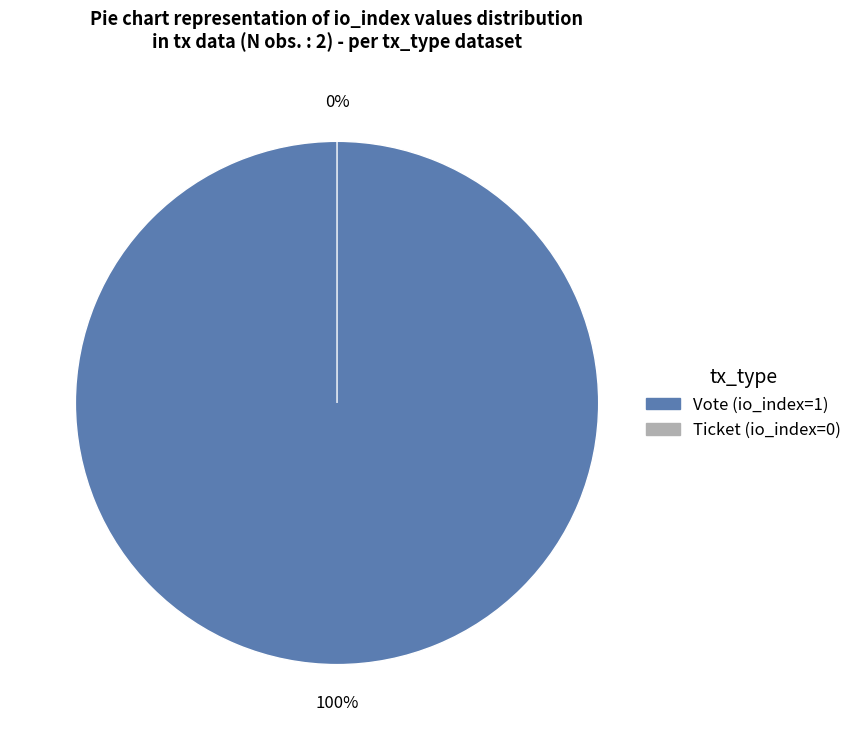

Is it true that Ticket is 1% of the pie?

False